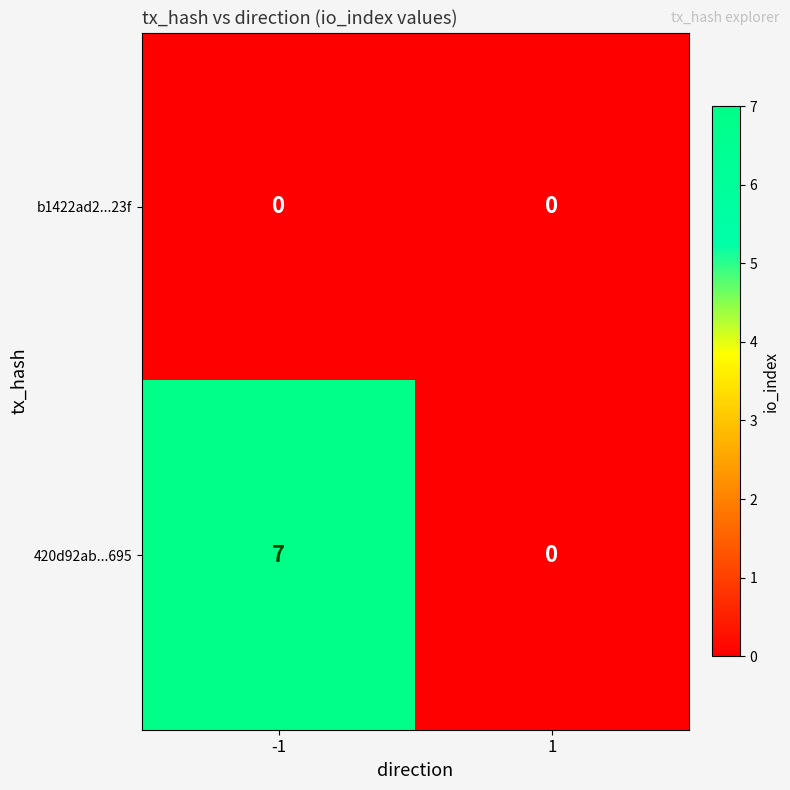

At -1, list the series in order from largest to smallest.

420d92ab...695, b1422ad2...23f